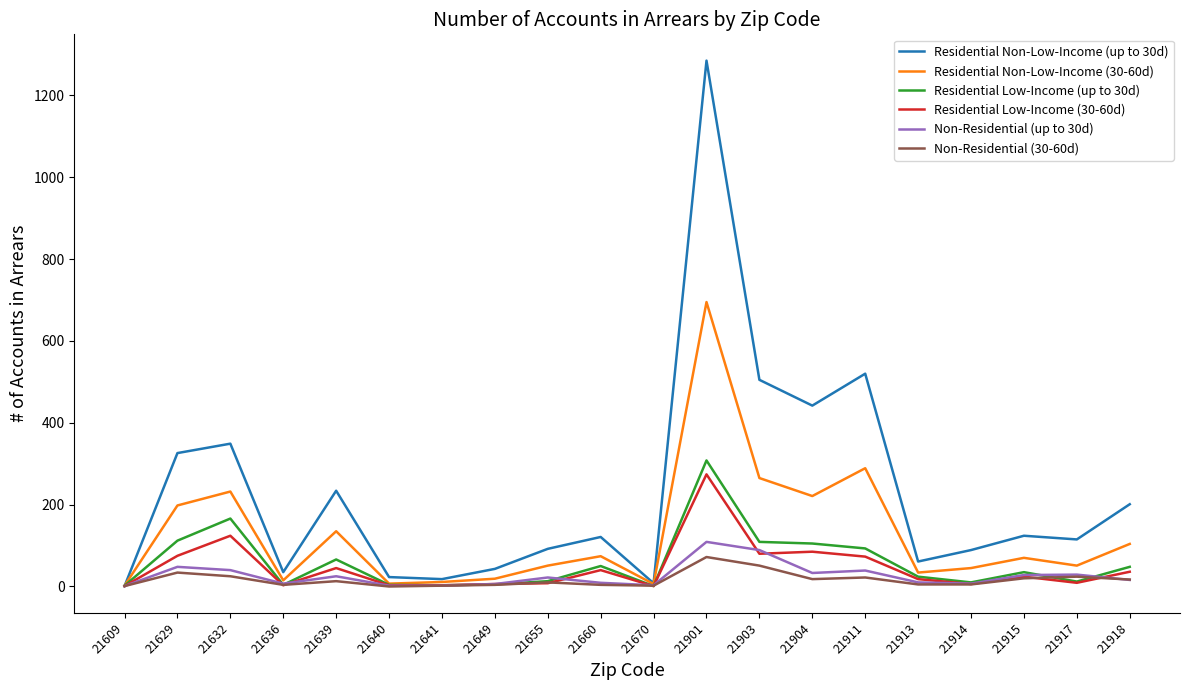

Which label corresponds to the largest value in the chart?

21901